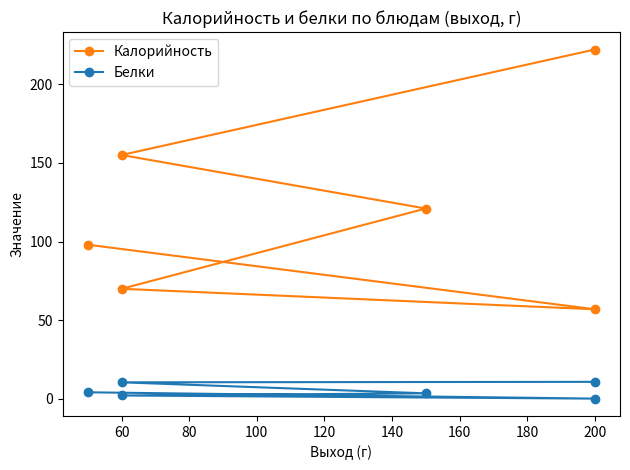

What is the difference between the maximum and minimum values in the Белки series?

10.7